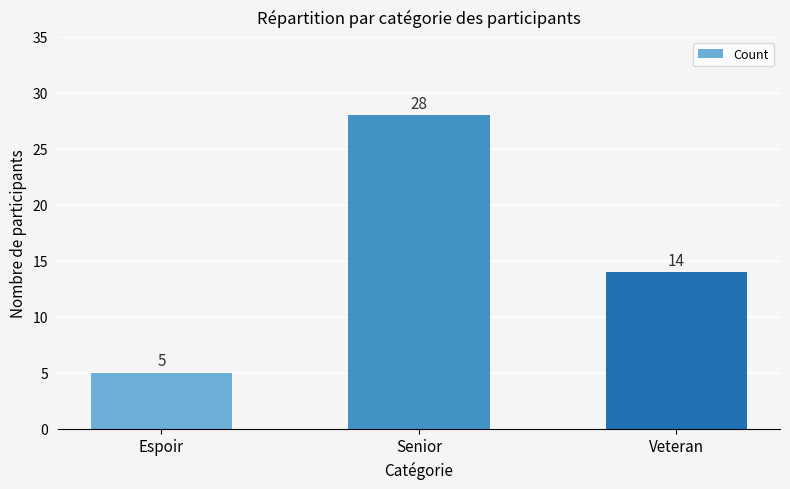

What is the average value?

16